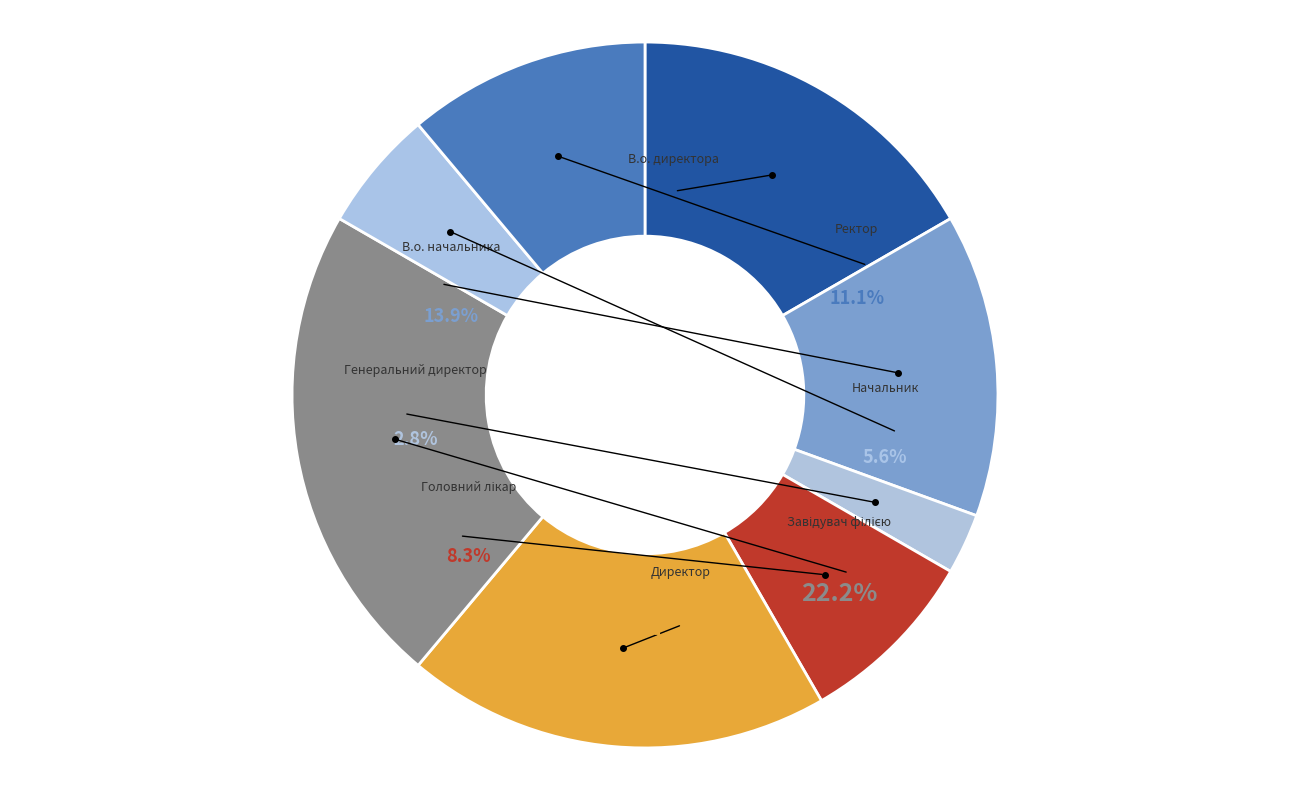

To the nearest percent, what portion does Начальник represent?

6%